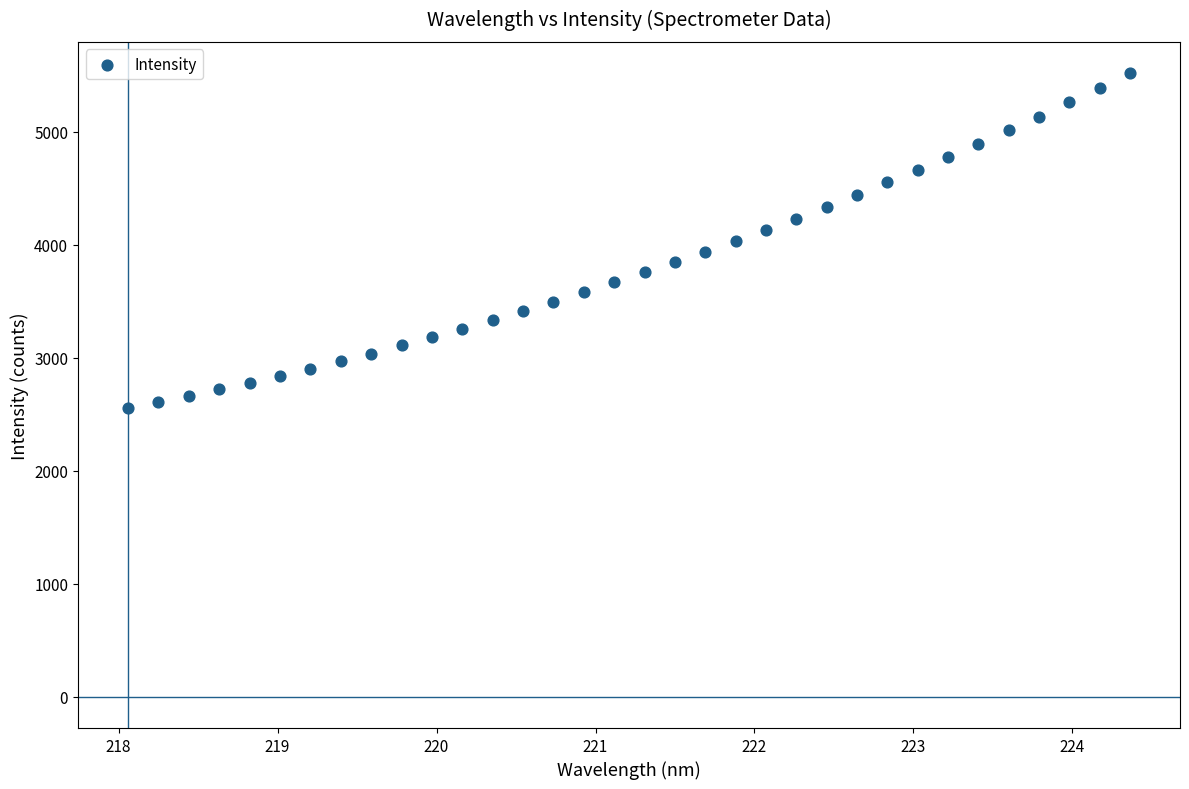

What is the range of Y values (max minus min)?

2964.4